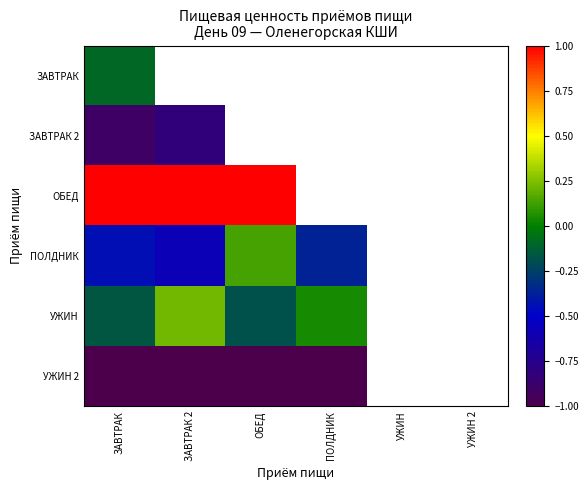

What is the sum of the УЖИН 2 values at ЗАВТРАК 2 and ЗАВТРАК?

-2.0